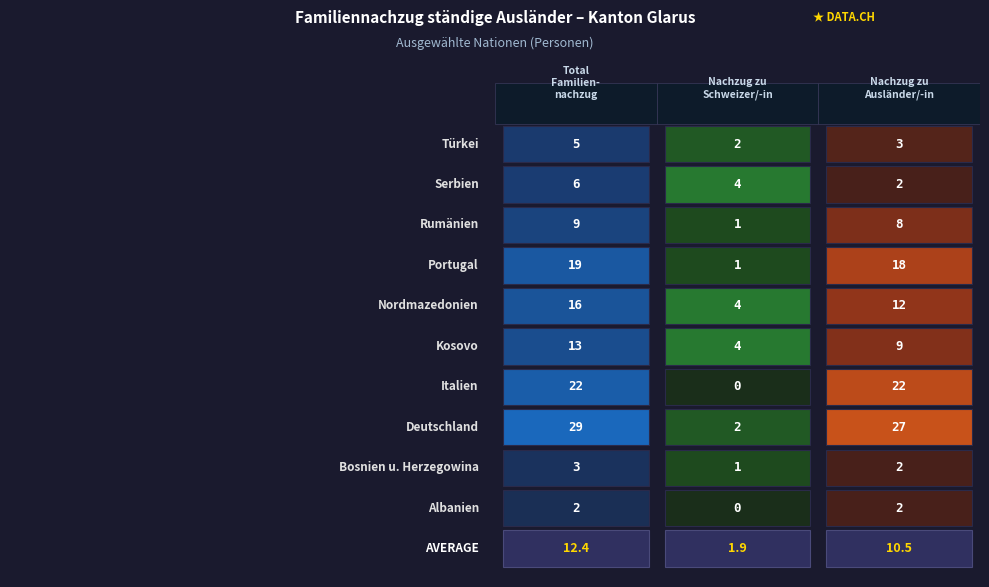

Which series has the largest total across all categories?

Deutschland